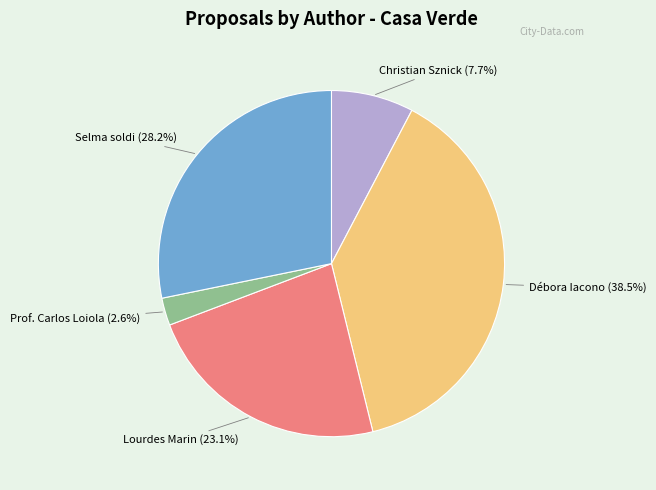

What is the largest slice in the pie chart?

Débora Iacono